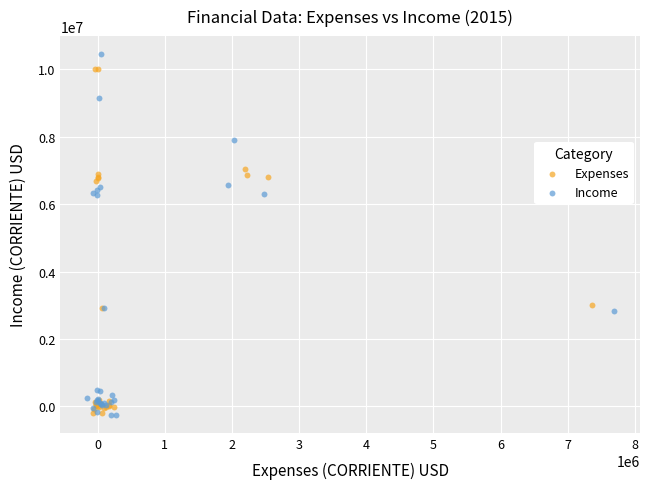

What are all the series names shown in the legend?

Expenses, Income